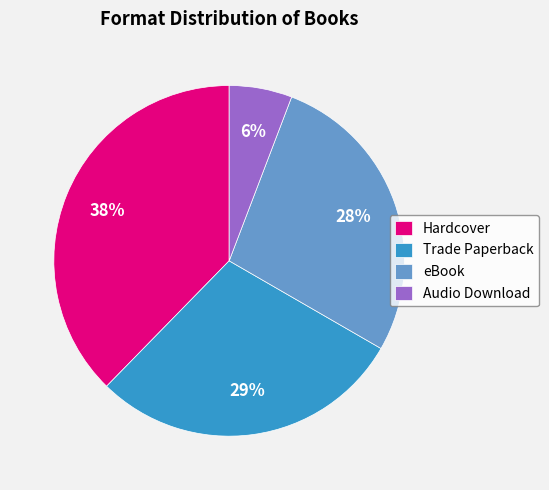

Which slice is the smallest?

Audio Download